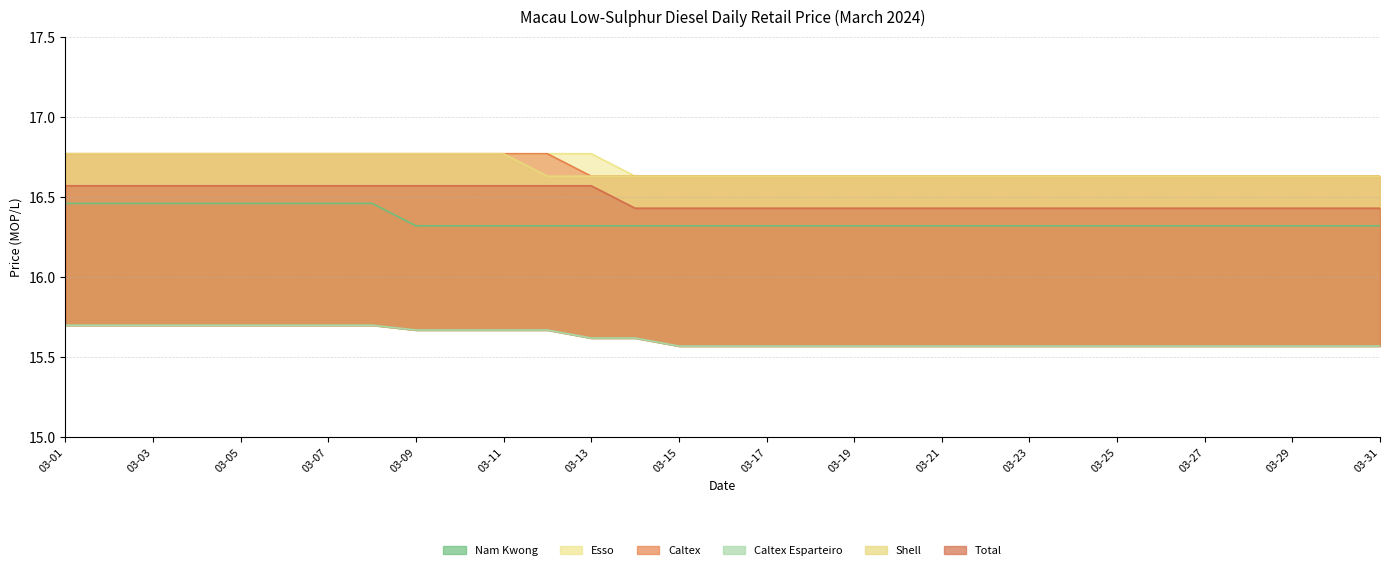

What is the total value across all series at 2024-03-20?

98.2